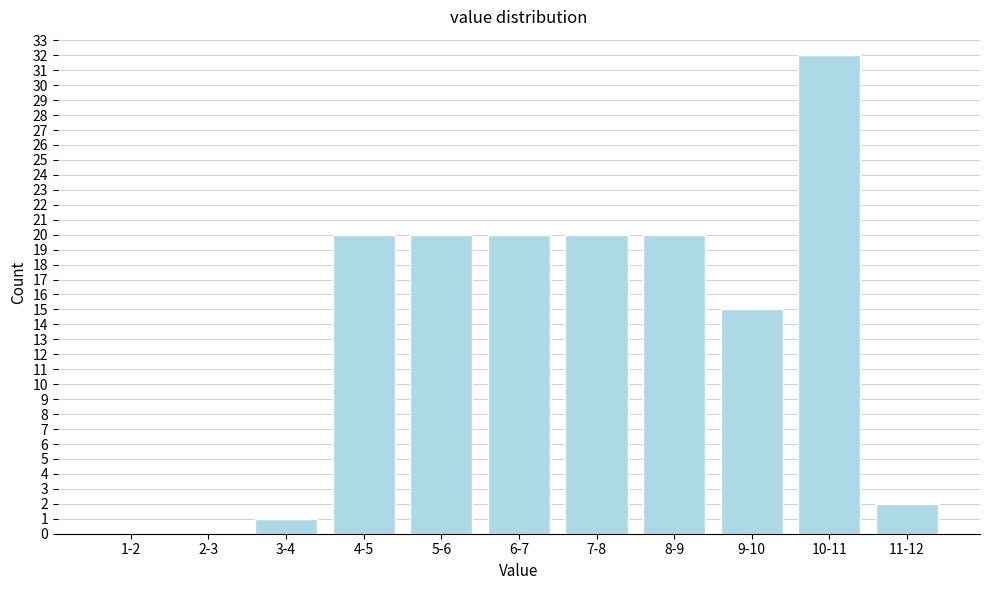

Reading right to left, what are all the values shown in this chart?

11-12=2	10-11=32	9-10=15	8-9=20	7-8=20	6-7=20	5-6=20	4-5=20	3-4=1	2-3=0	1-2=0